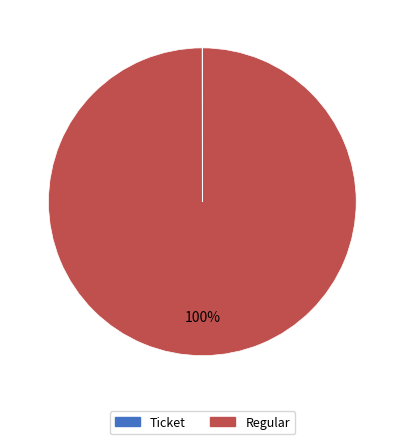

To the nearest percent, what is the difference between the largest and smallest slice percentages?

100%